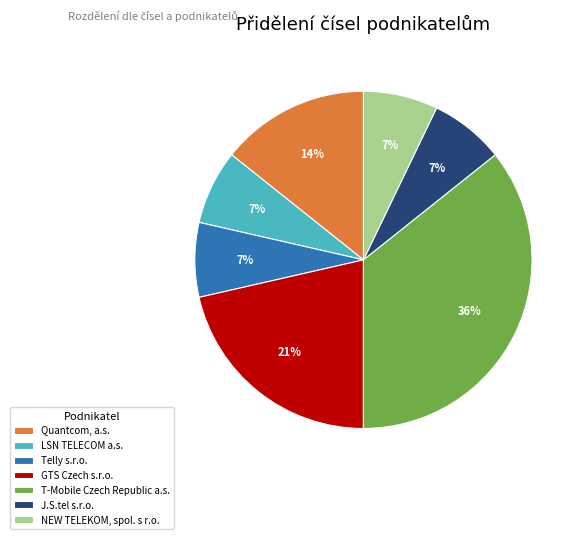

Combined, do J.S.tel s.r.o. and NEW TELEKOM, spol. s r.o. account for over 50%?

No